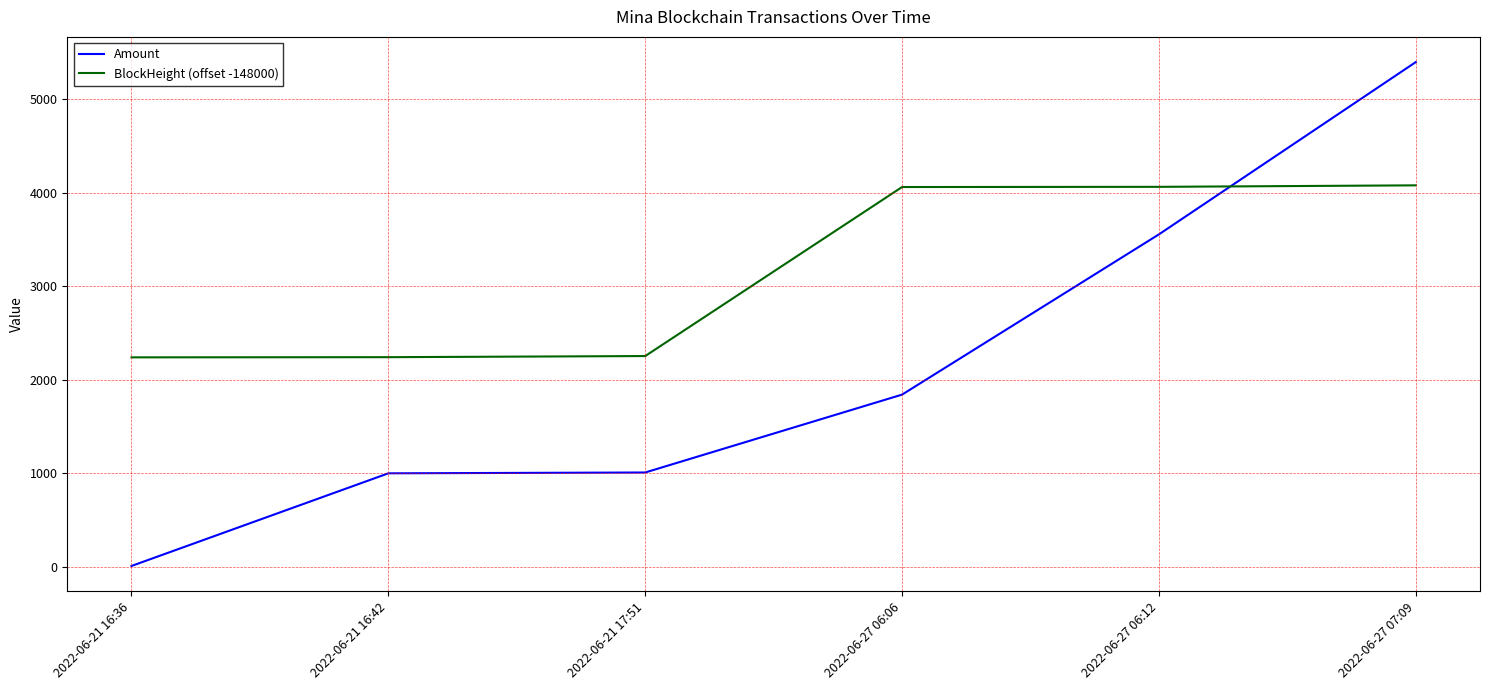

True or false: Amount has a value of 1443.0 at 2022-06-21 16:42.

False